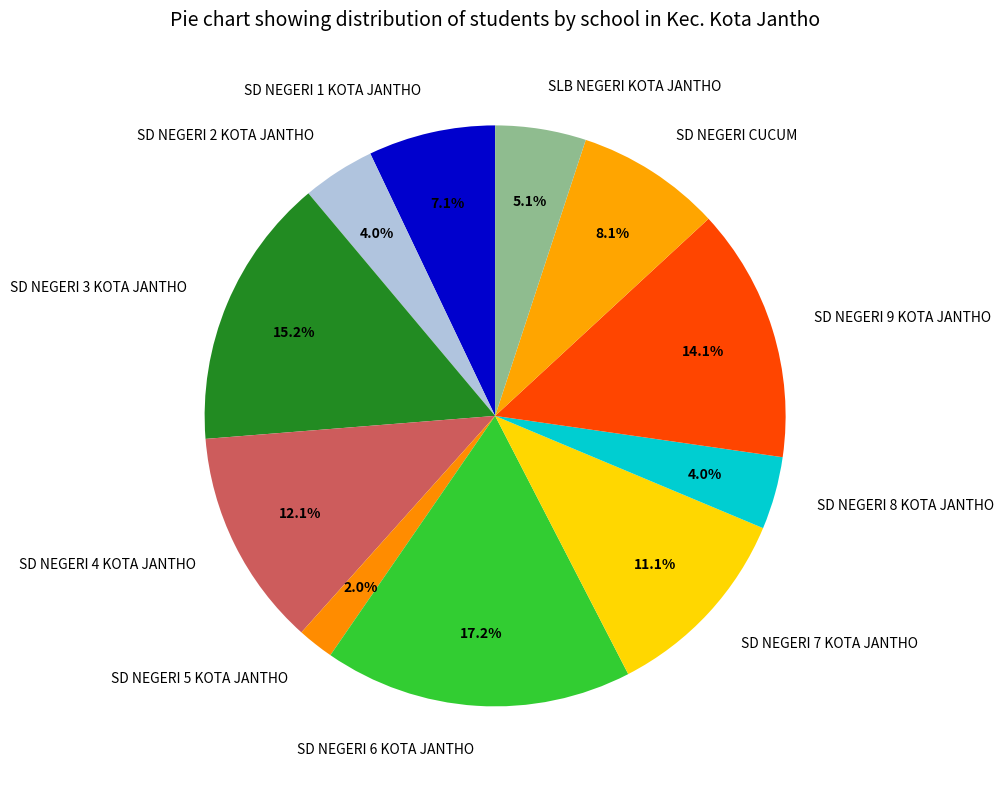

What is the ratio of the value at SD NEGERI 9 KOTA JANTHO to the value at SD NEGERI 2 KOTA JANTHO?

3.5